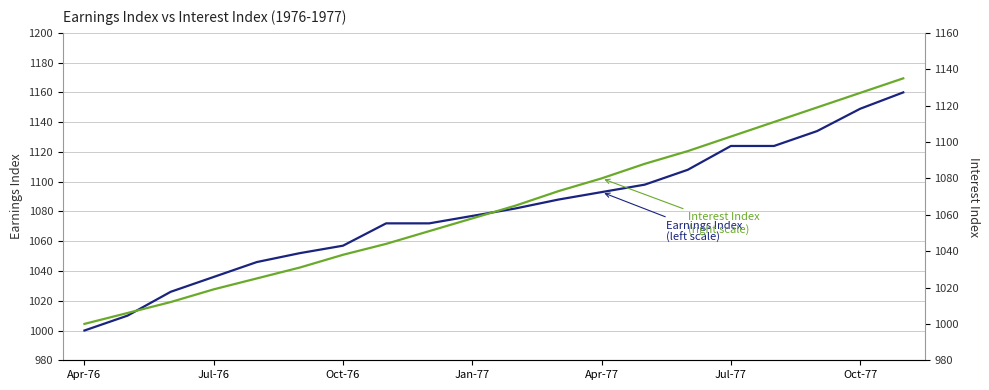

Reading right to left, transcribe all the data shown in this chart.

Earnings Index (left scale): 1160	1149	1134	1124	1124	1108	1098	1093	1088	1082	1077	1072	1072	1057	1052	1046	1036	1026	1010	1000
Interest Index (right scale): 1135	1127	1119	1111	1103	1095	1088	1080	1073	1065	1058	1051	1044	1038	1031	1025	1019	1012	1006	1000